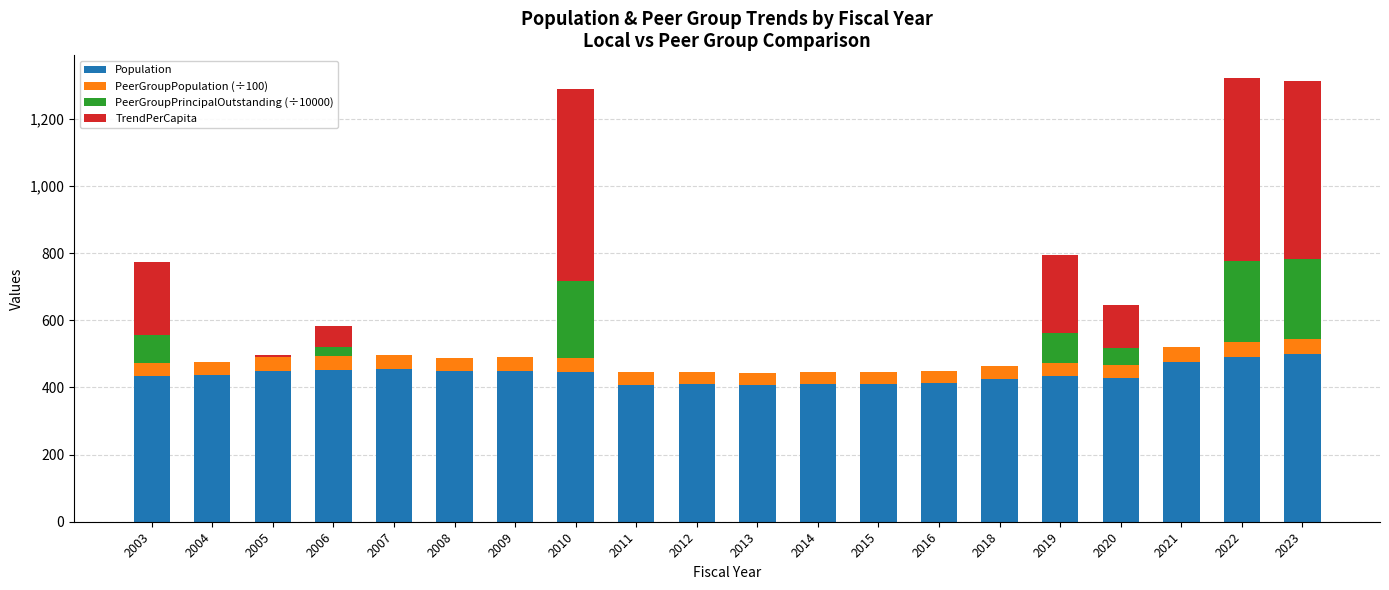

The Population series shows 490.0 at 2022. True or false?

True